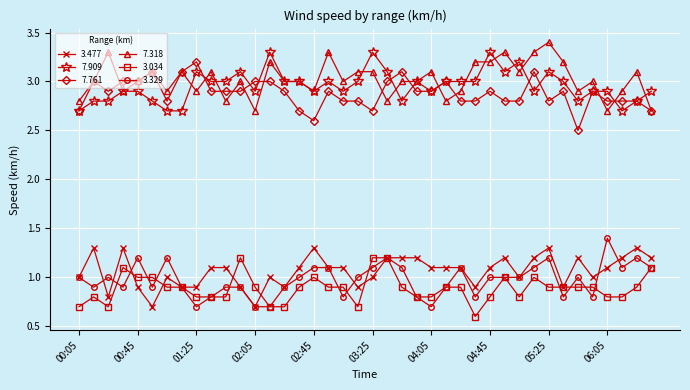

True or false: 3.034 and 7.318 intersect in this chart.

False